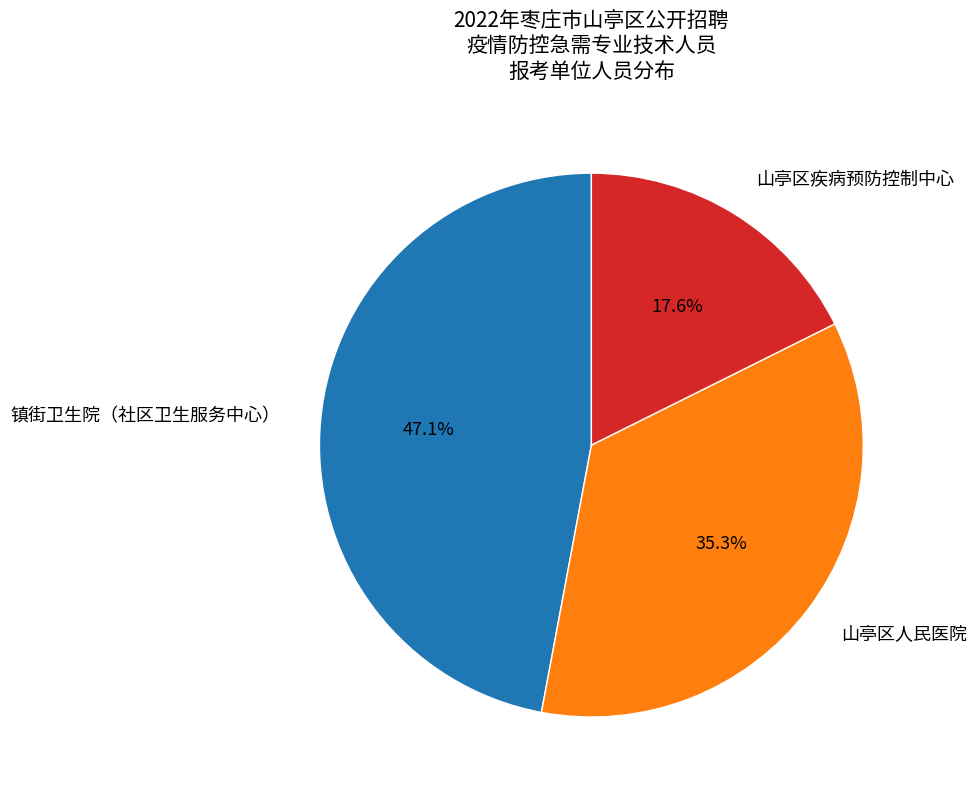

True or false: 镇街卫生院（社区卫生服务中心） accounts for 47% of the total.

True